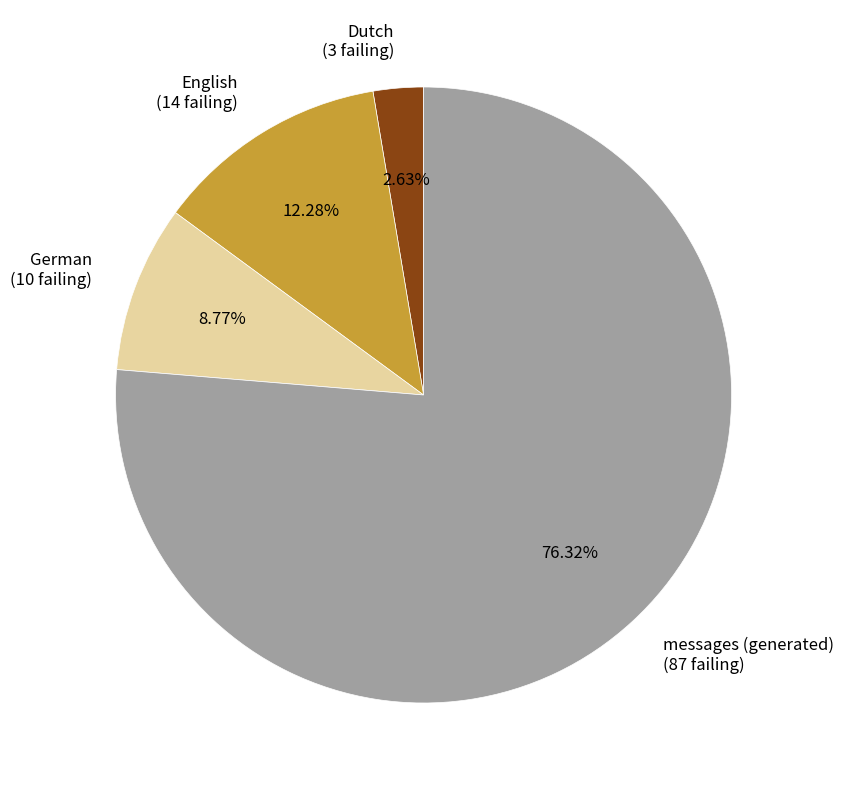

What is the largest slice in the pie chart?

messages (generated)